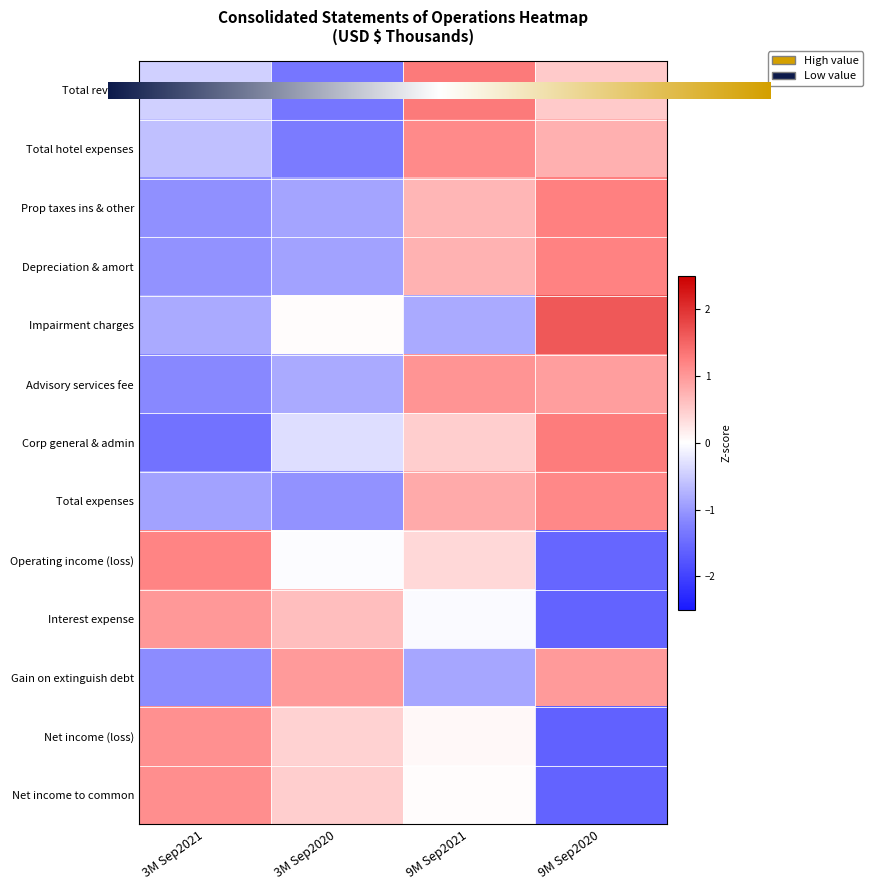

What is the difference between the second highest and second lowest values in the Corp general & admin series?

0.8